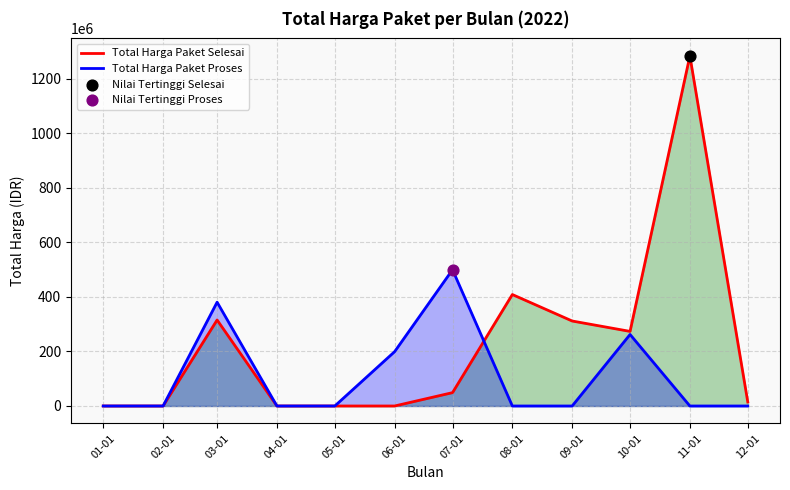

Which series contains the highest Y value?

Total Harga Paket Selesai